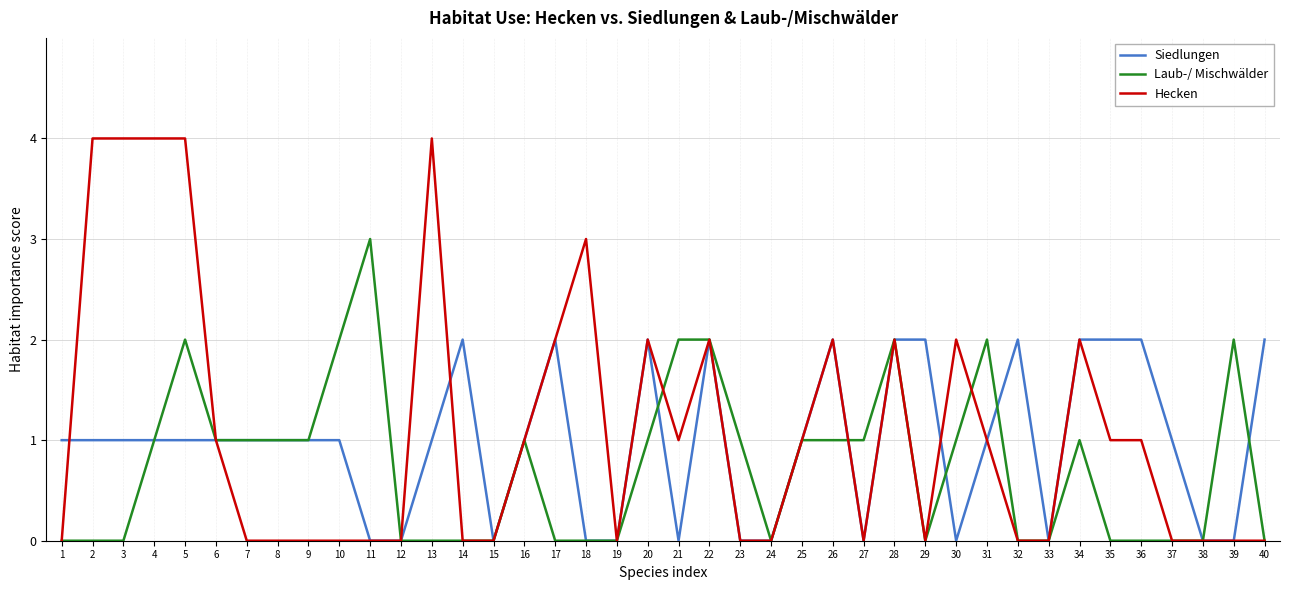

What is the greatest value displayed?

4